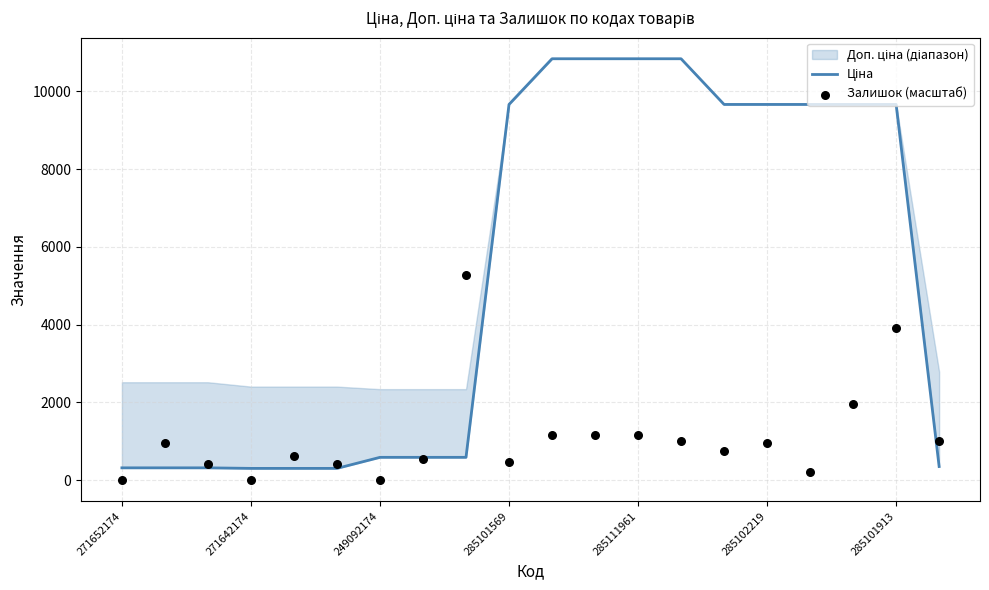

Is the value of Залишок (масштаб) at 17 greater than the value of Ціна at 19?

Yes